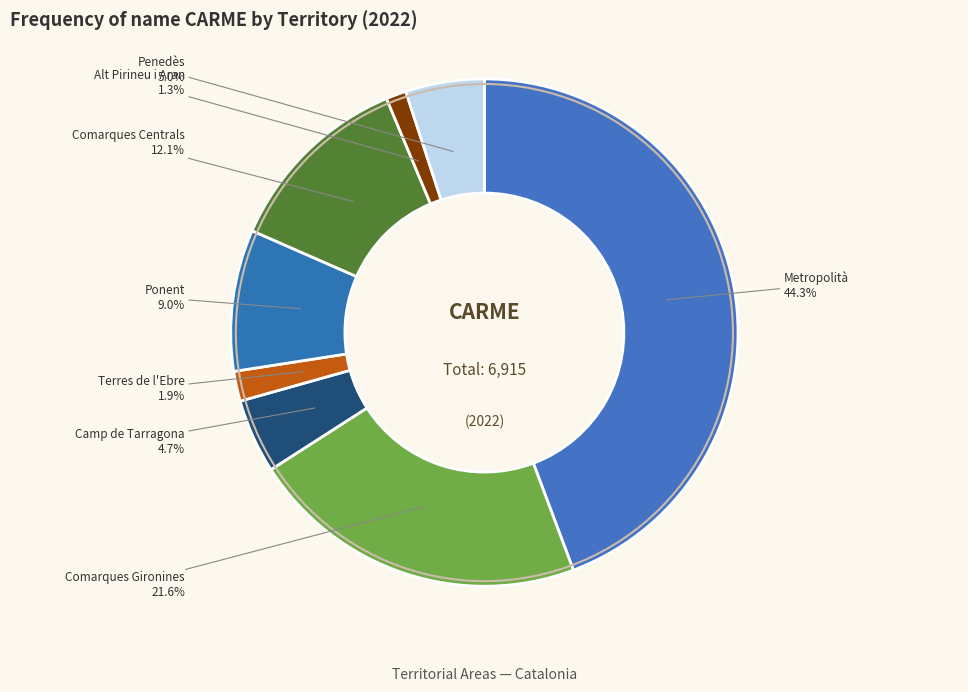

What is the largest slice in the pie chart?

Metropolità